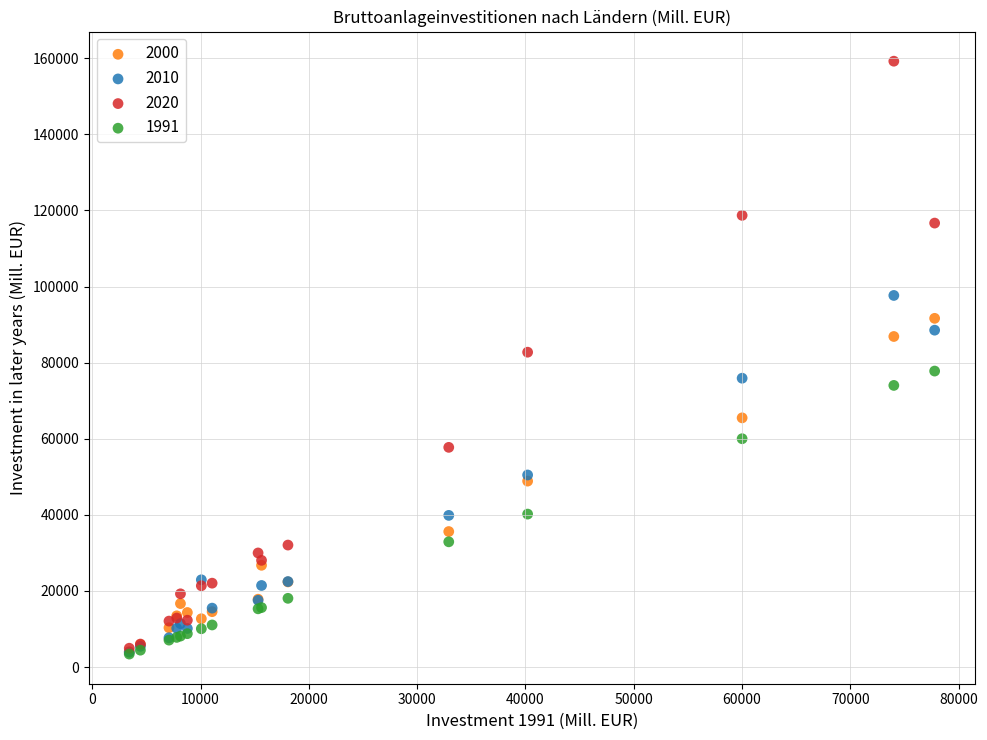

What are all the series names shown in the legend?

2000, 2010, 2020, 1991